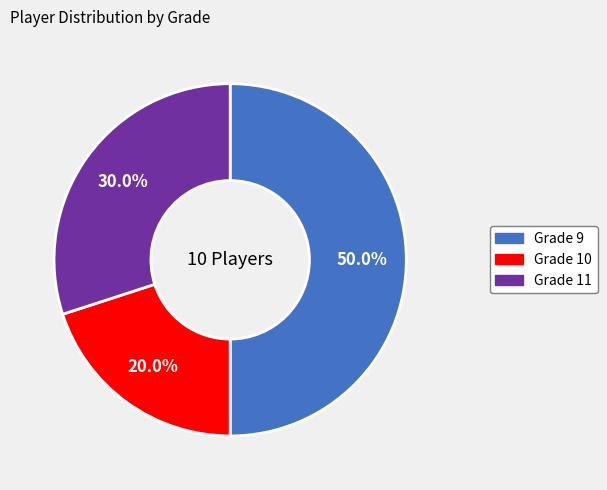

How many segments does this pie chart have?

3